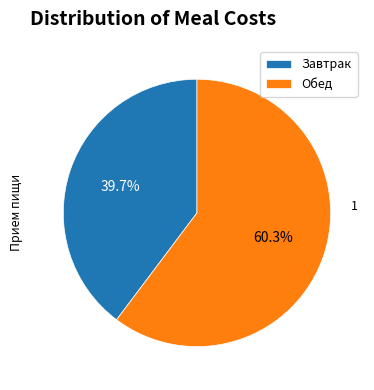

Which slice is the smallest?

Завтрак